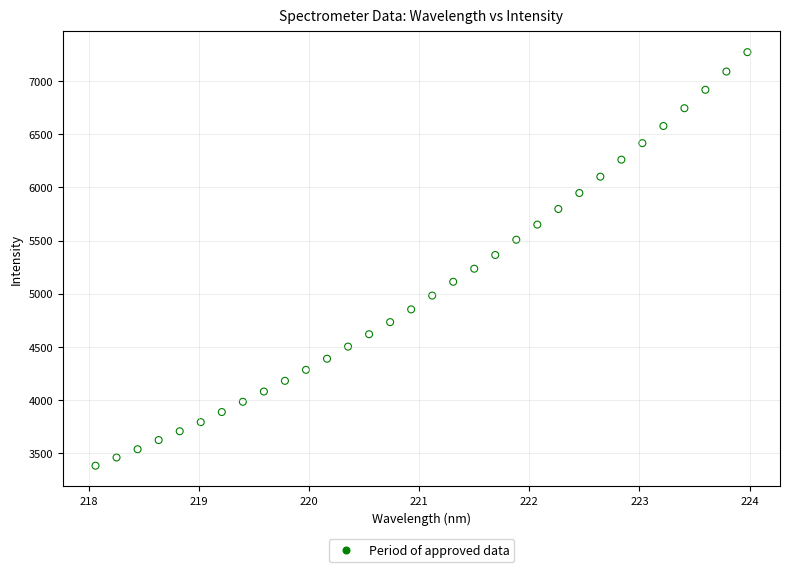

What is the range of Y values (max minus min)?

3888.8